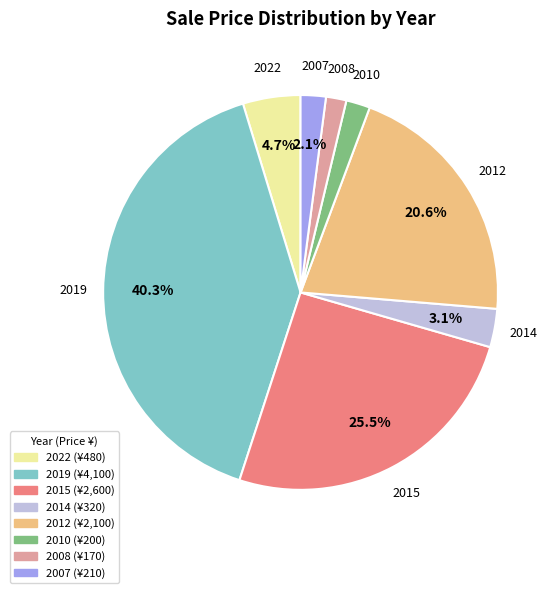

Which has a higher value, 2007 or 2022?

2022